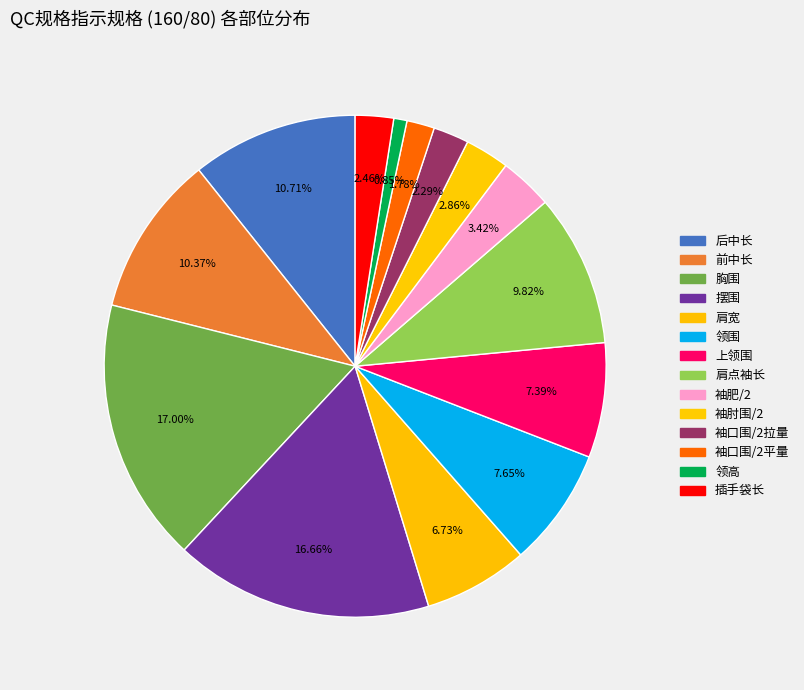

The 袖肘围/2 slice represents 3% of the pie. True or false?

True